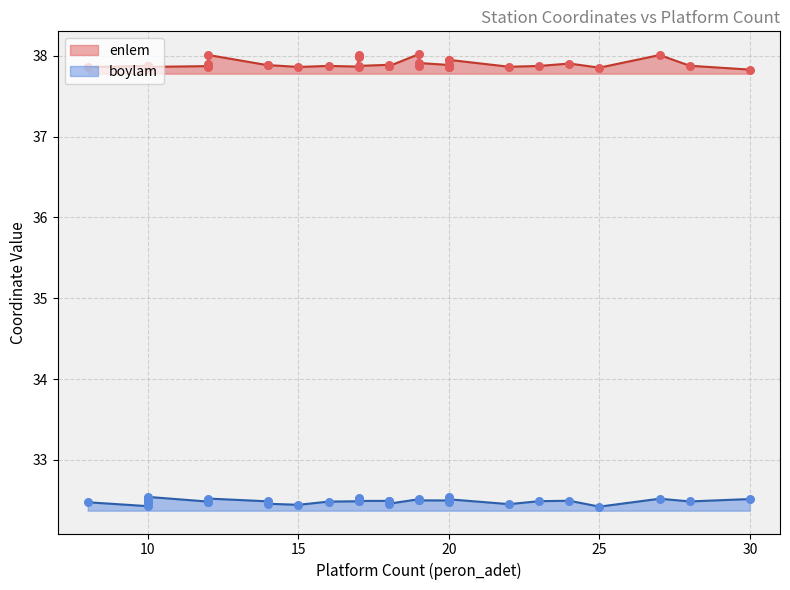

Is the value of enlem at 17 greater than the value of boylam at 16?

Yes